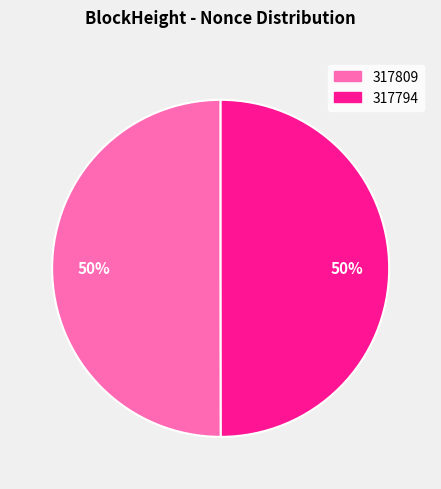

What percentage is the 317794 slice, to the nearest percent?

50%